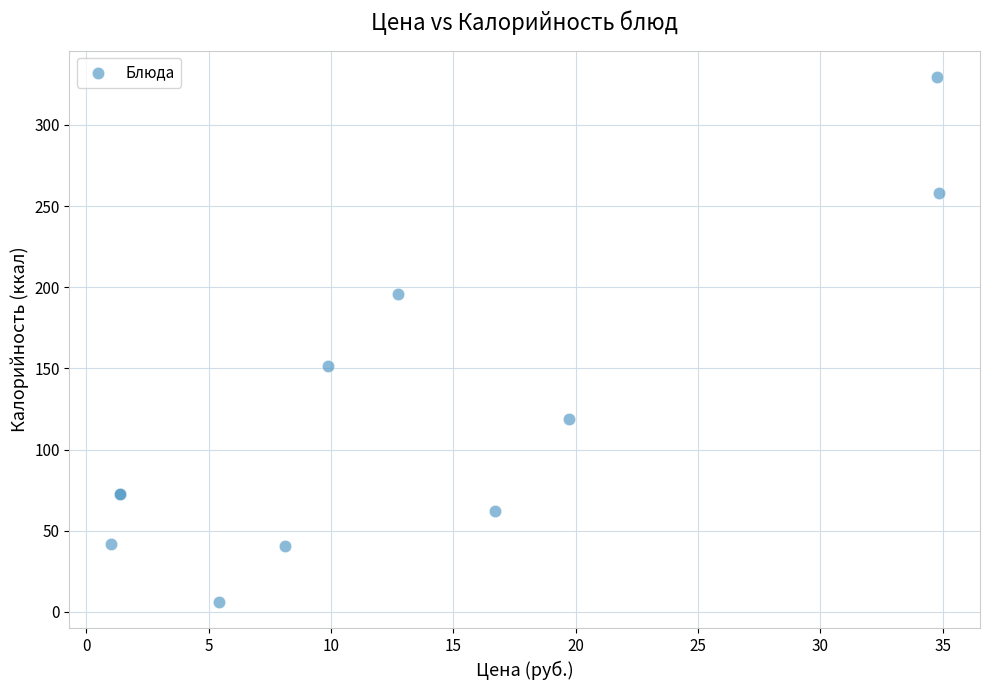

What Y value in the scatter plot is closest to 167?

151.2